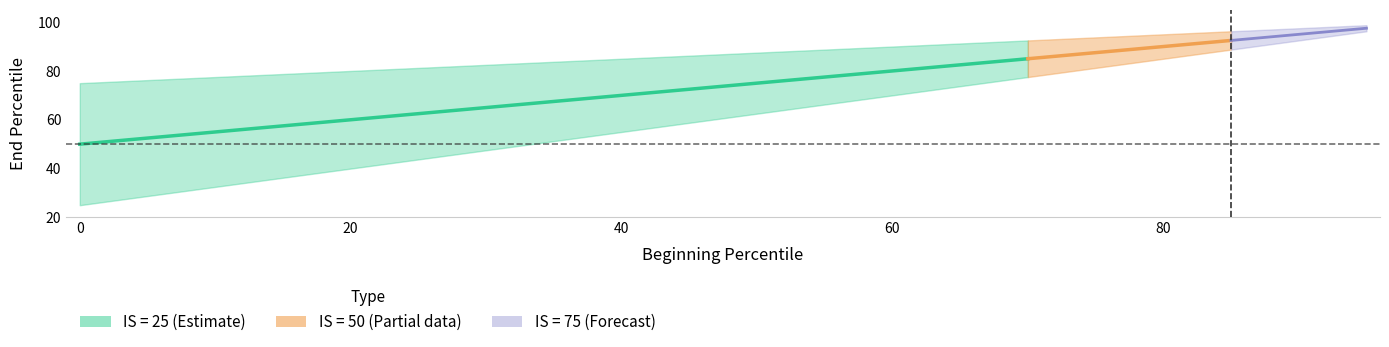

True or false: IS = 25 has more than 0 points higher than both neighbors.

False